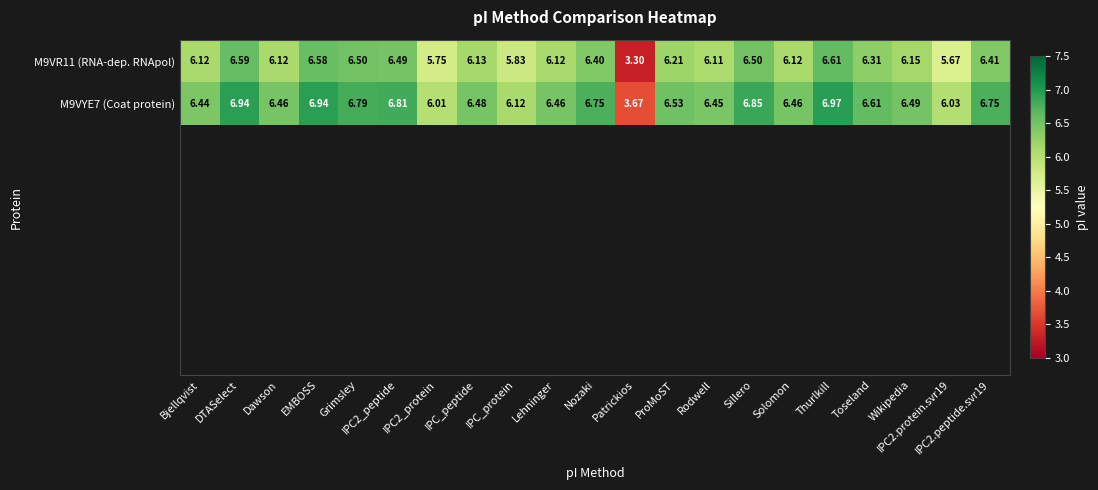

The value of tr|M9VYE7|M9VYE7_9VIRU at IPC2_protein is 3.2. True or false?

False